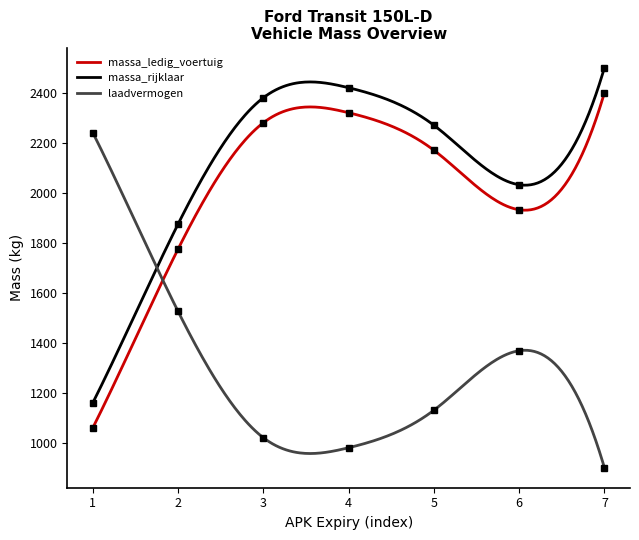

What is the minimum value for massa_rijklaar?

1160.0